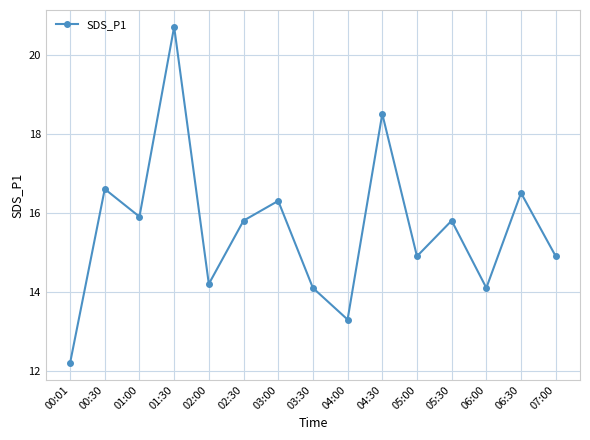

Where is the first local minimum?

01:00